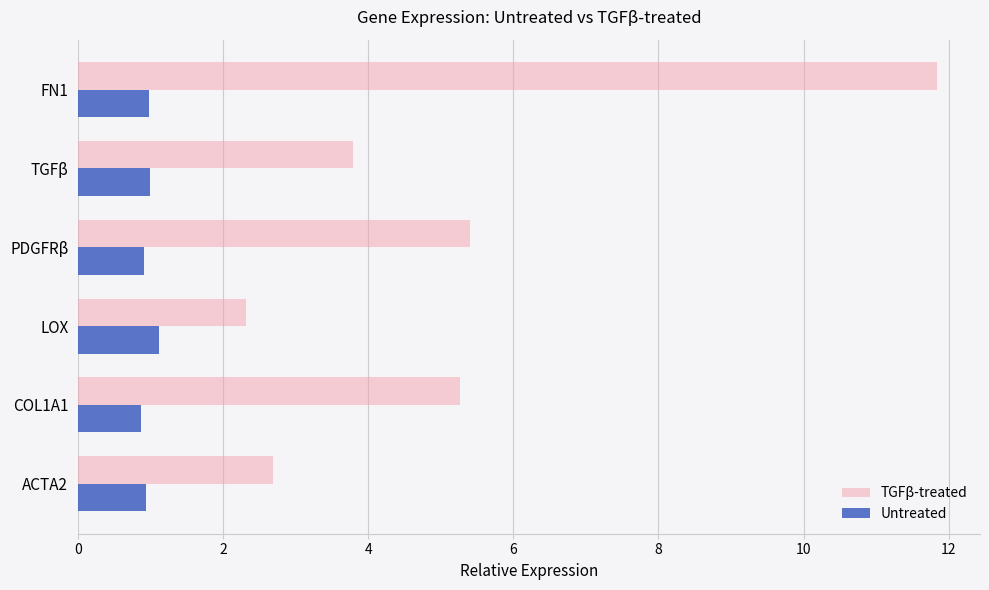

True or false: TGFβ-treated has a value of 11.8 at FN1.

True